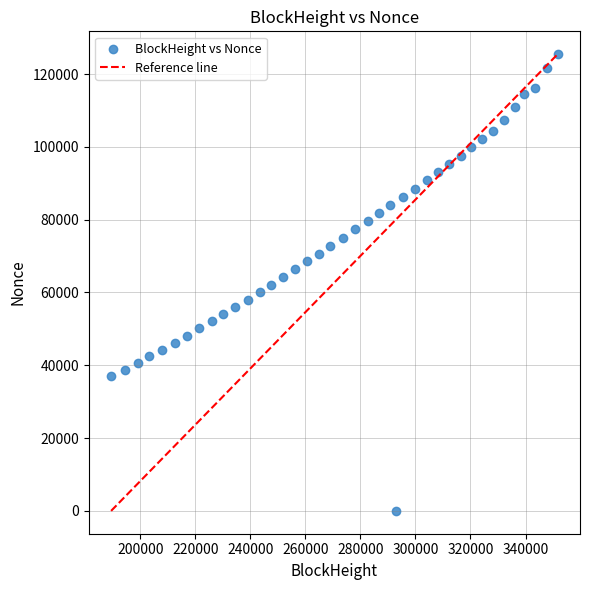

What is the range of Y values (max minus min)?

125470